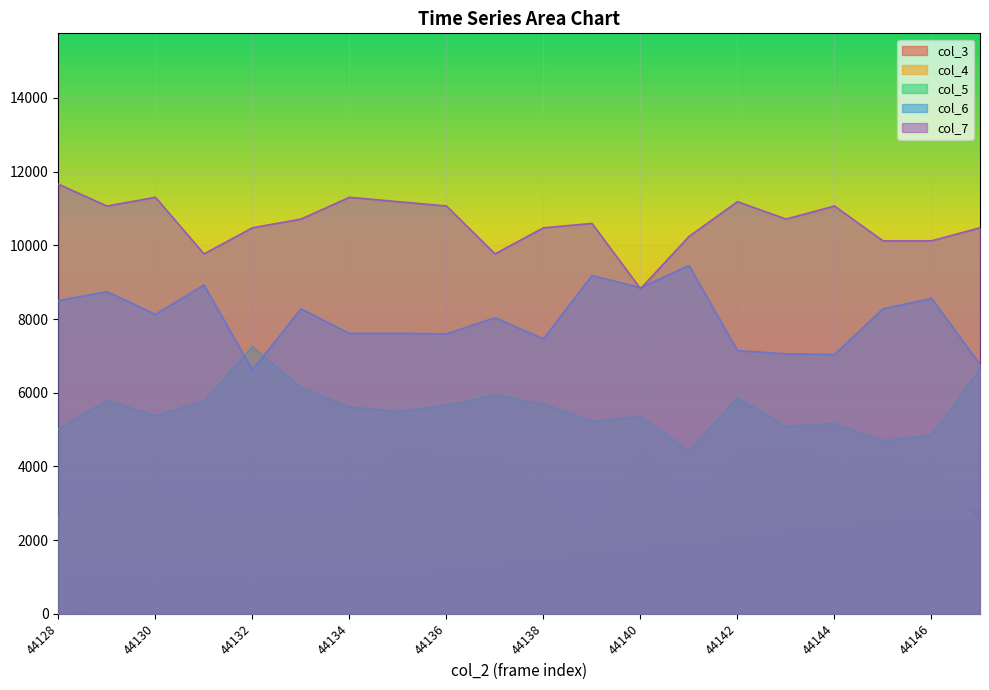

What is the greatest value displayed?

11658.7